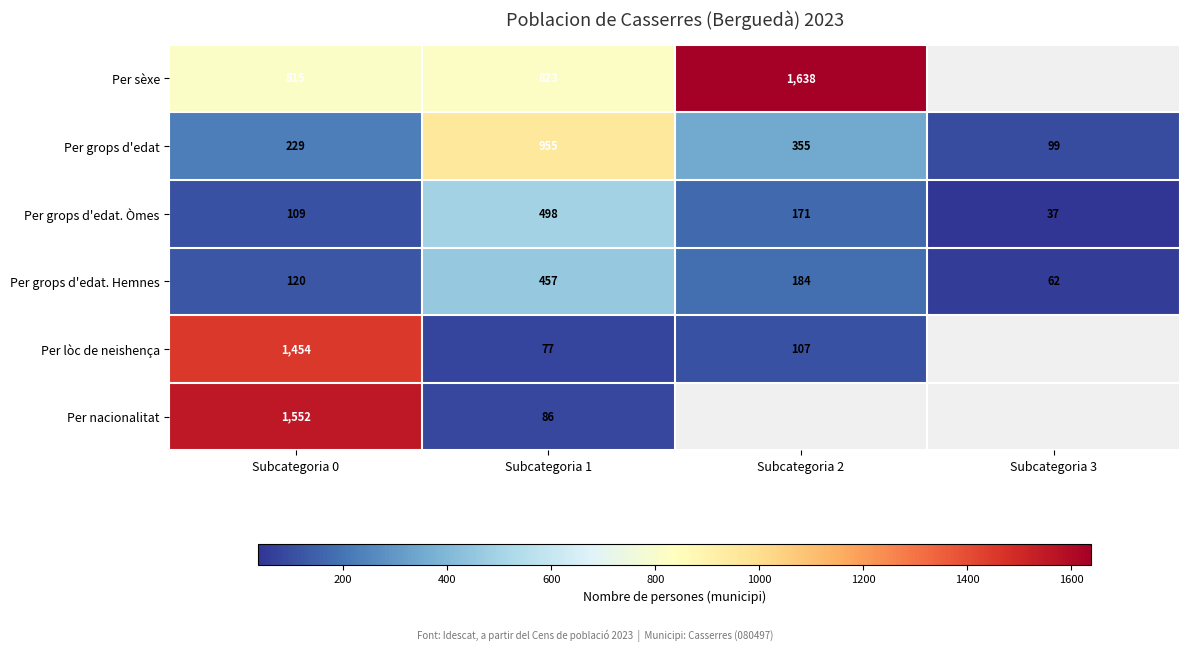

The Per grops d'edat. Hemnes series shows 39 at Subcategoria 3. True or false?

False